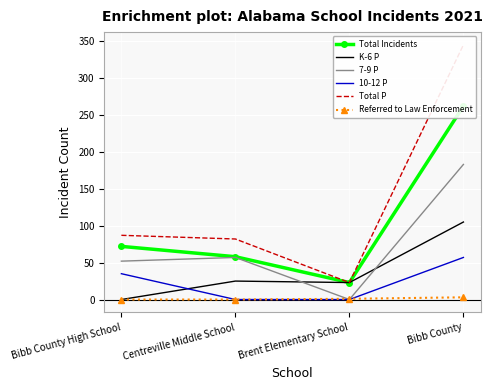

At how many categories does at least one series exceed 34?

3